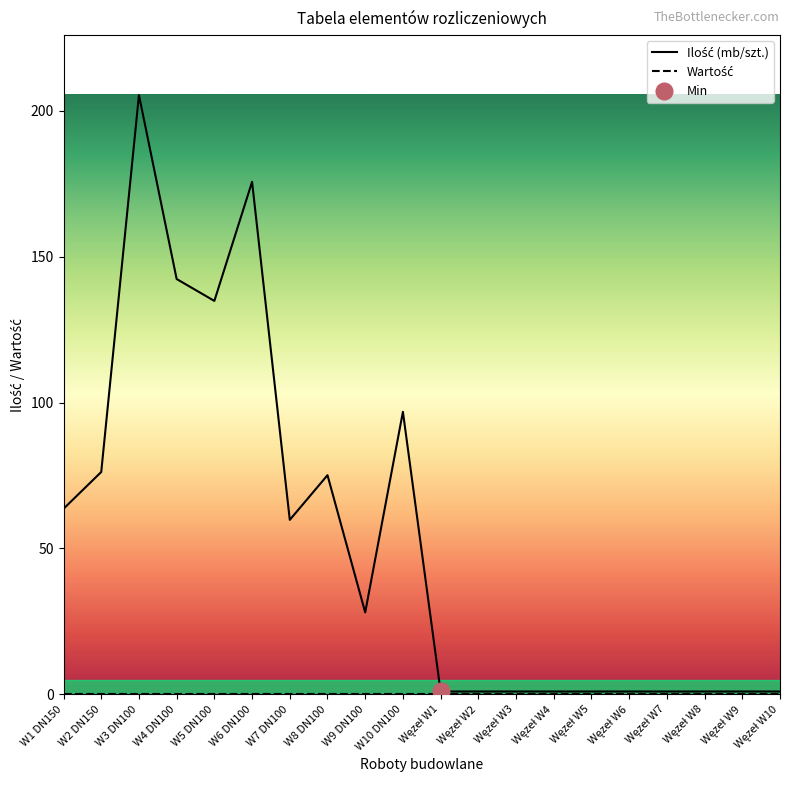

The value at W10 DN100 is 96.8. True or false?

True